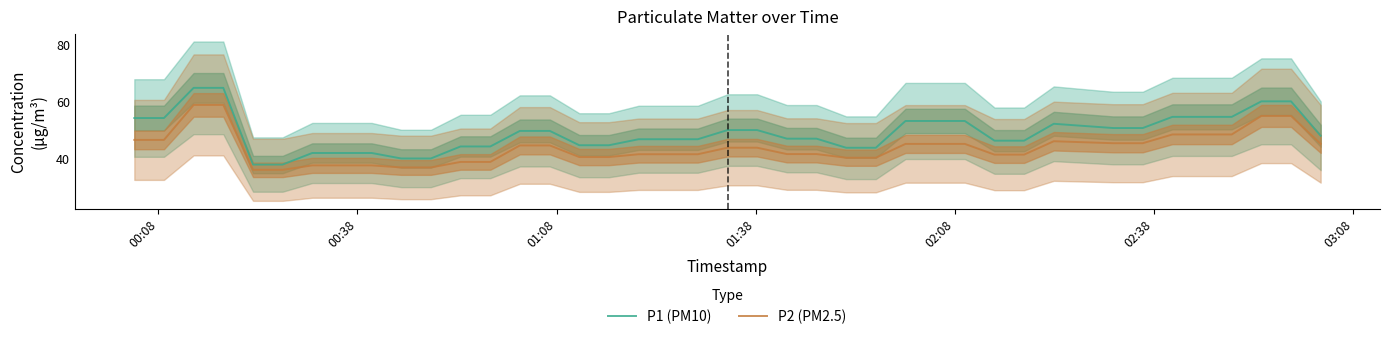

How many data points in P1 (PM10) are above 48?

20